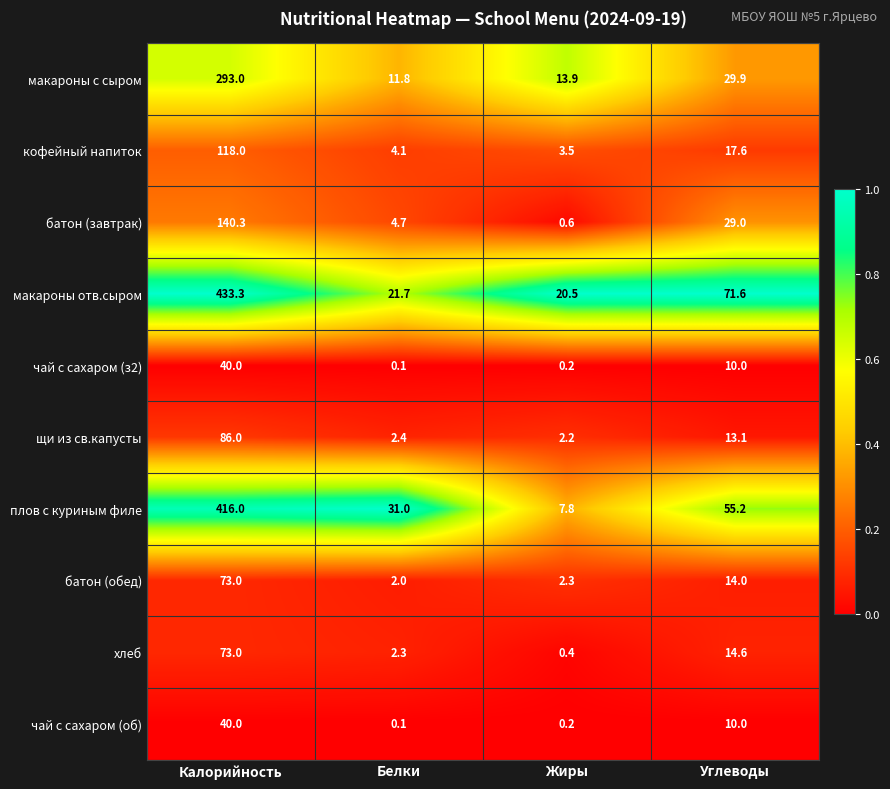

Which series has the widest spread of values?

макароны отв.сыром